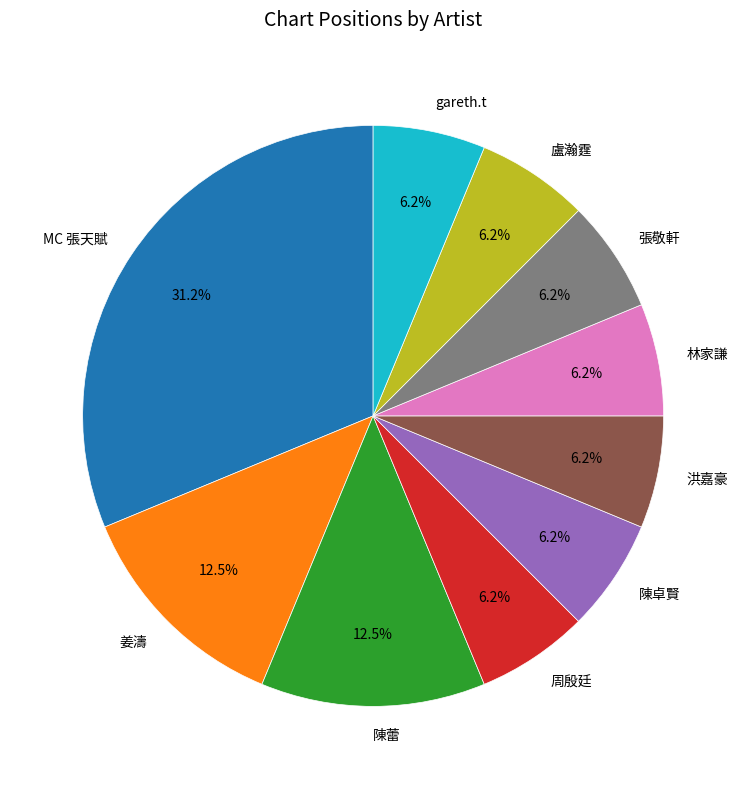

True or false: 周殷廷 accounts for 6% of the total.

True